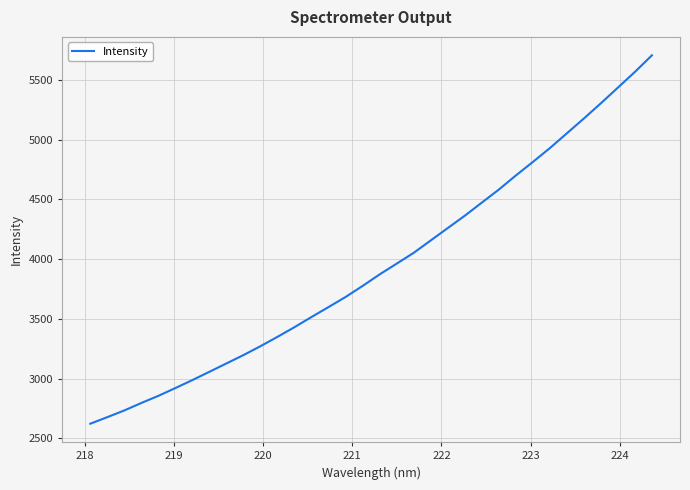

What is the minimum value shown in the chart?

2622.5